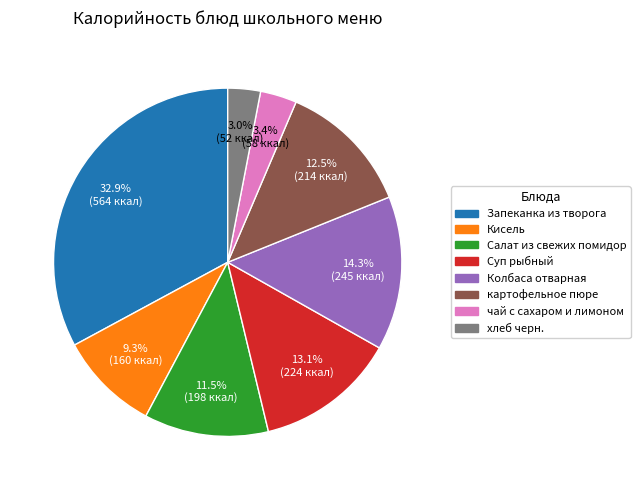

The Суп рыбный slice represents 5% of the pie. True or false?

False